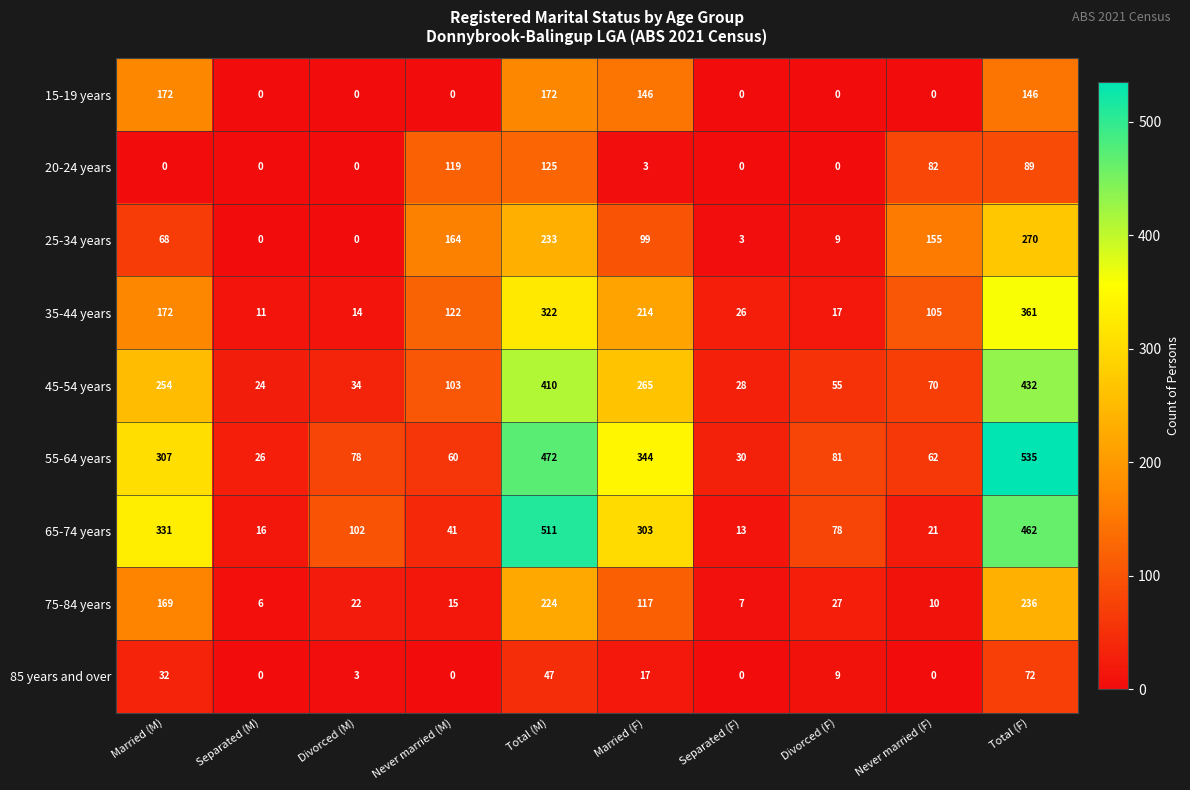

The 45-54 years series shows 44 at Separated (F). True or false?

False